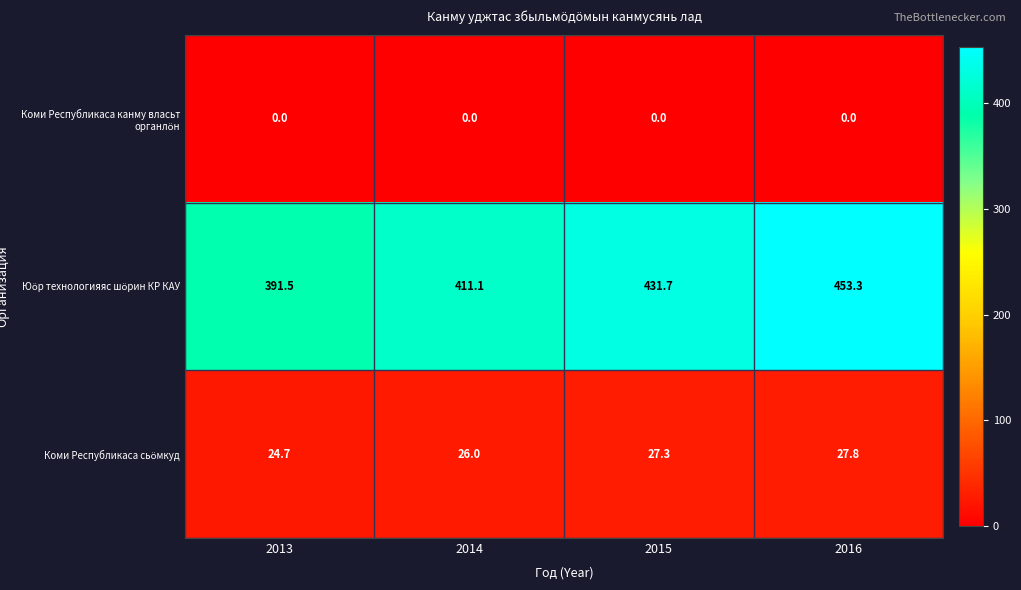

Which label corresponds to the largest value in the chart?

2016